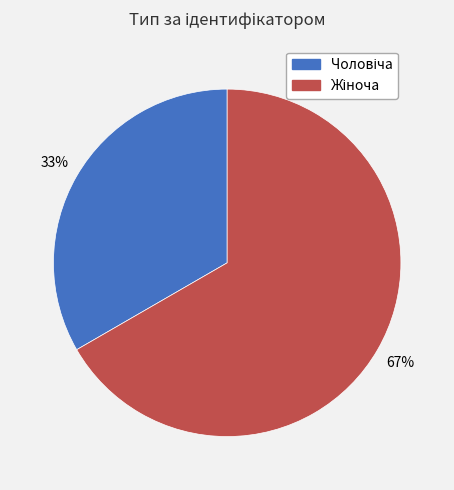

To the nearest percent, what is the average slice percentage?

50%